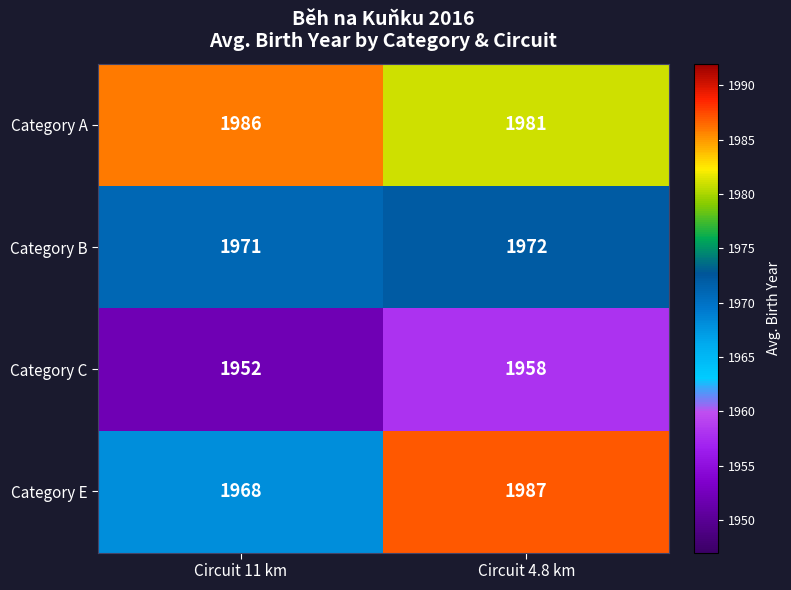

List the series in order of their overall mean, lowest first.

Category C, Category B, Category E, Category A